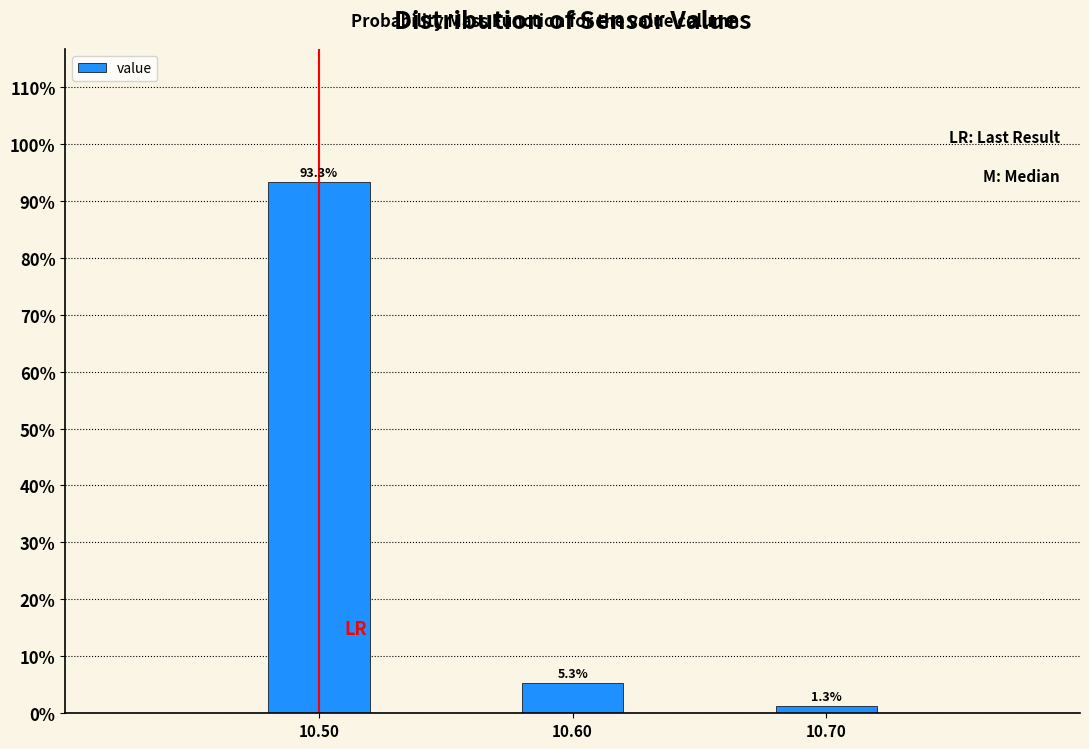

Reading right to left, transcribe all the data shown in this chart.

10.70=1.3	10.60=5.3	10.50=93.3